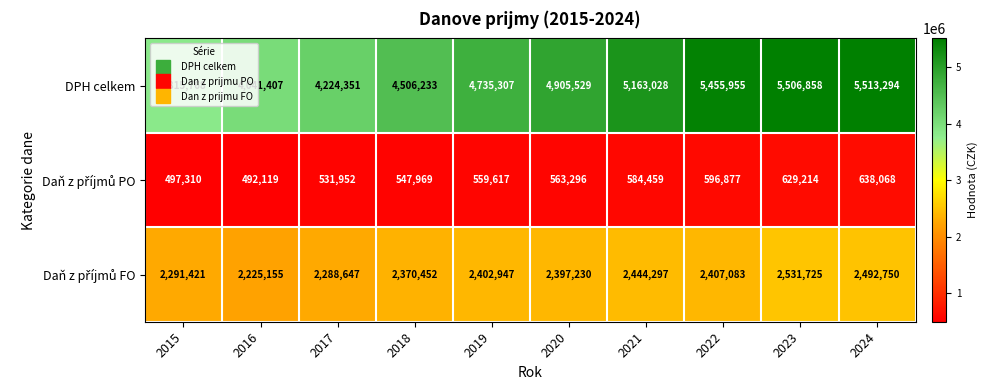

What is the minimum value shown in the chart?

492119